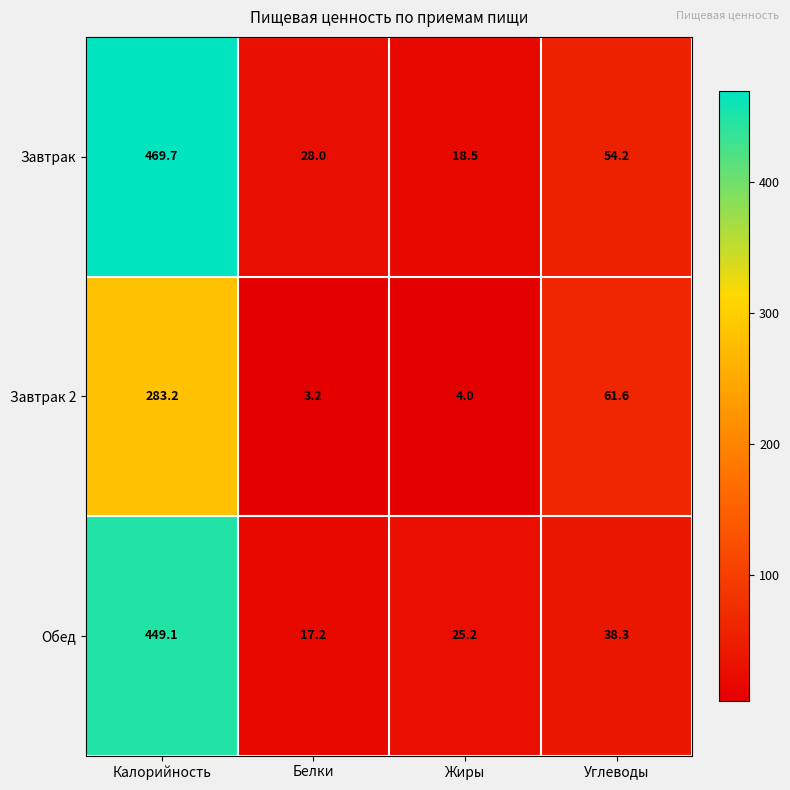

Which category has the highest value across all series?

Калорийность